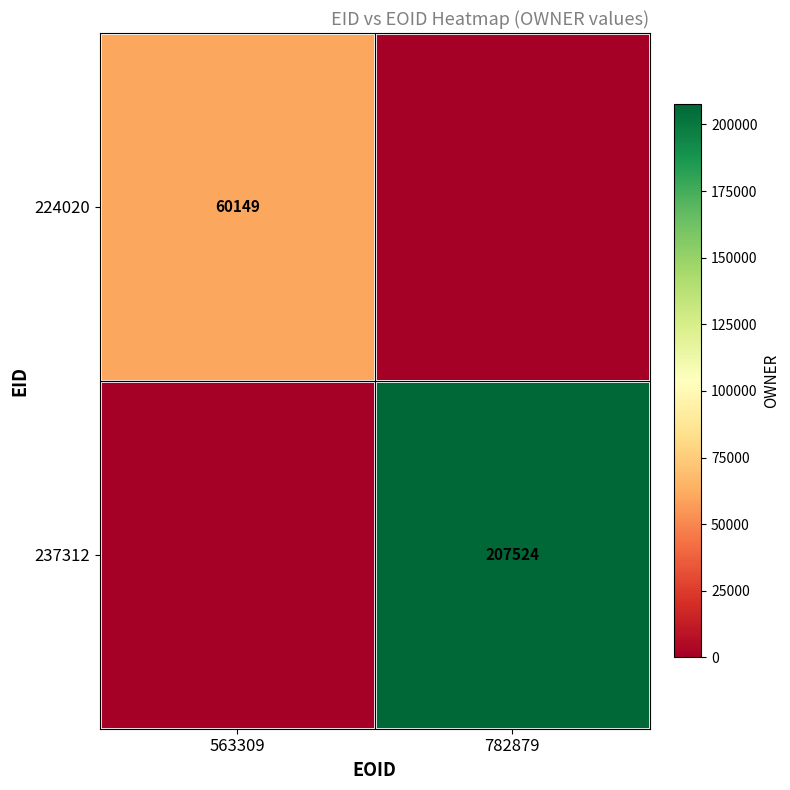

What is the total value across all series at 563309?

60149